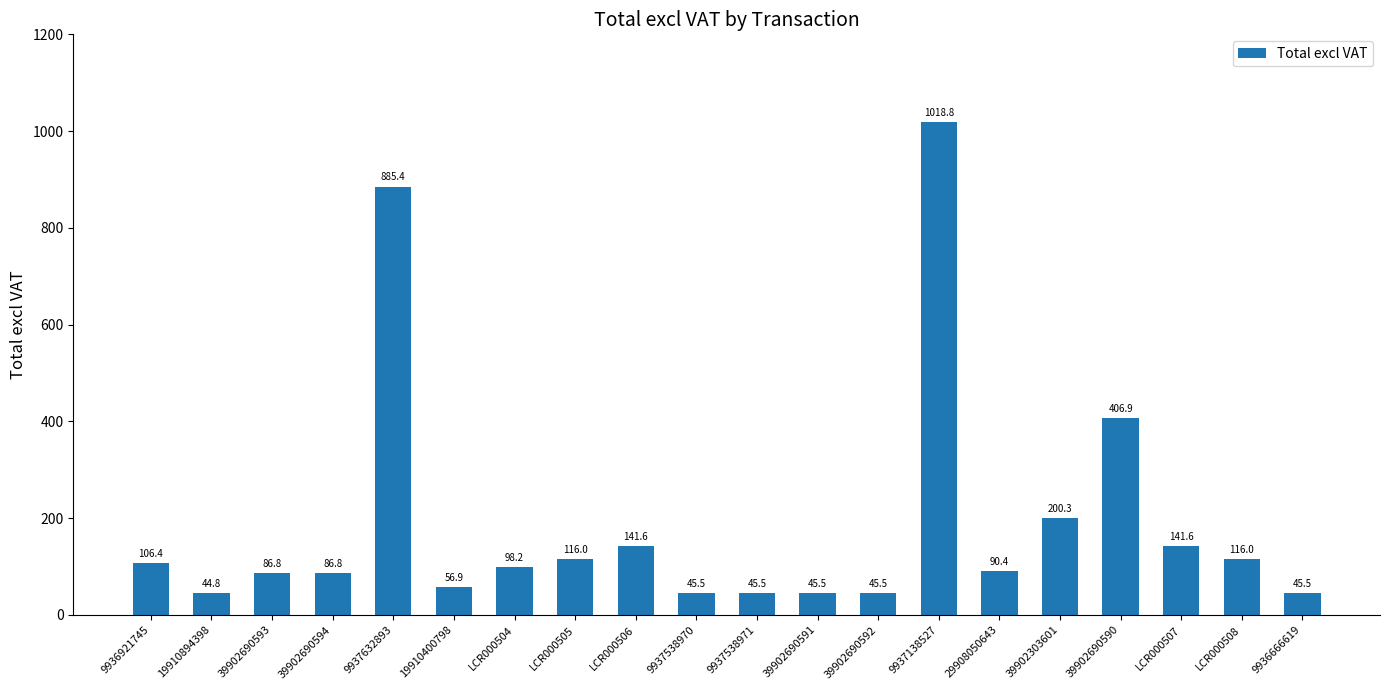

Between 29908050643 and 9937632893, which is larger?

9937632893